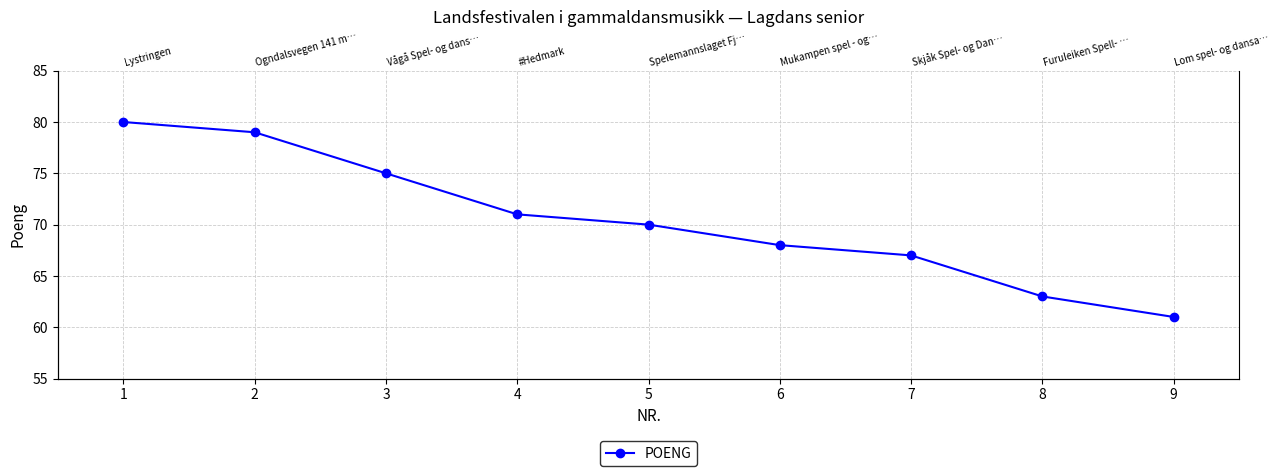

Which has a higher value, 4 or 8?

4